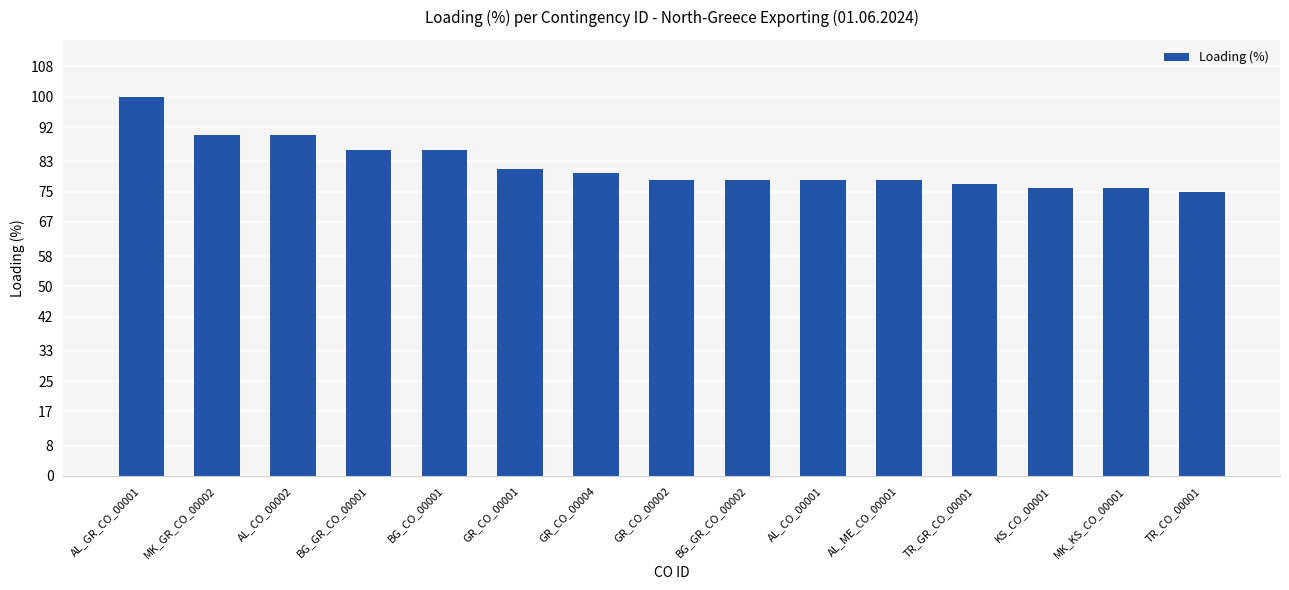

What is the change in value from BG_GR_CO_00002 to TR_CO_00001?

-3